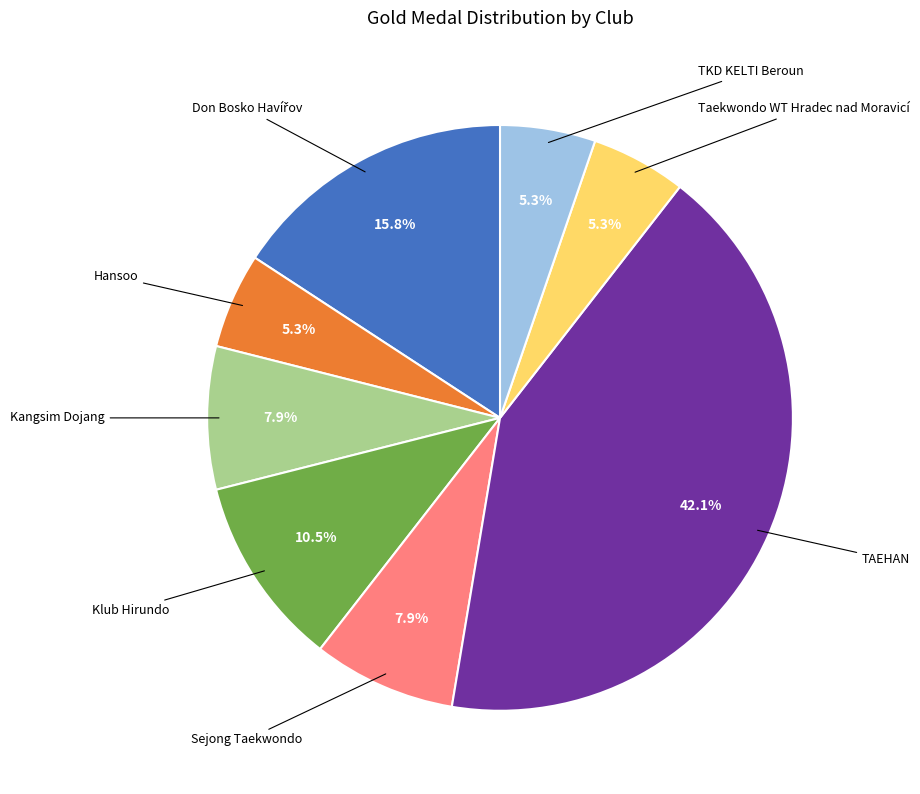

Is there any slice that represents more than half of the pie?

No